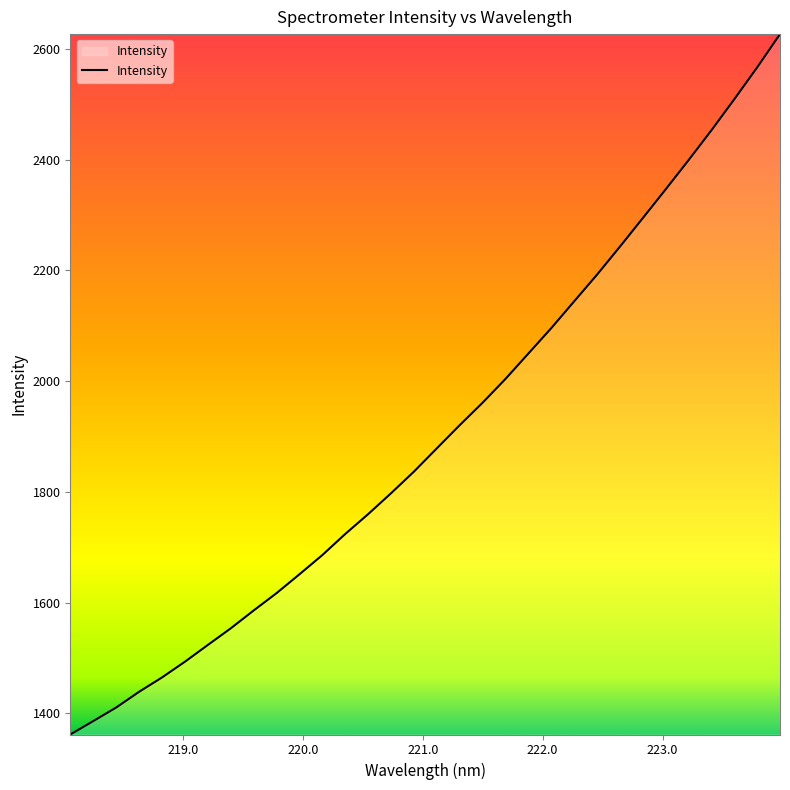

What is the greatest value displayed?

2626.8